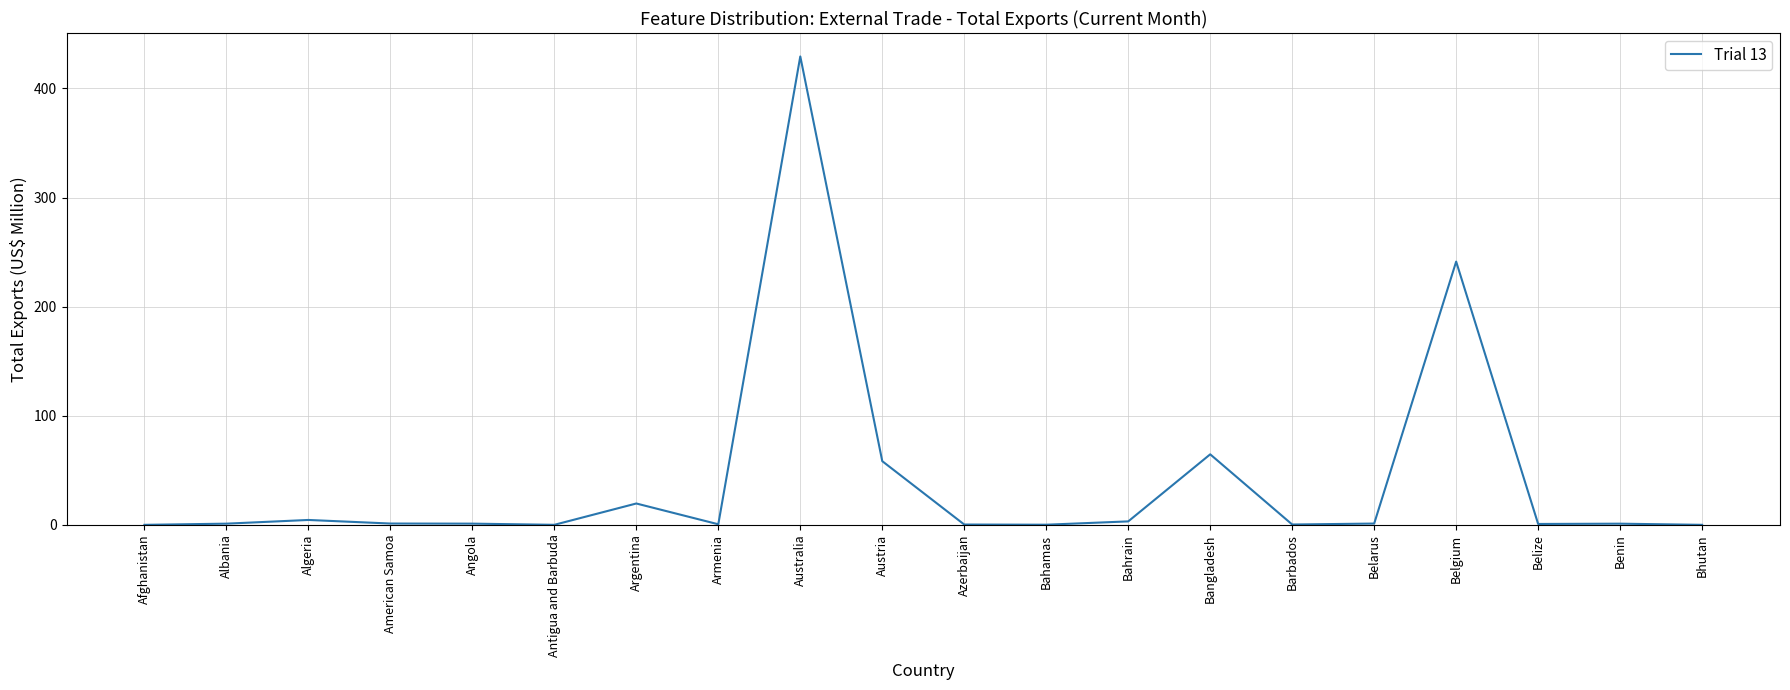

The value at Belgium is 416.2. True or false?

False